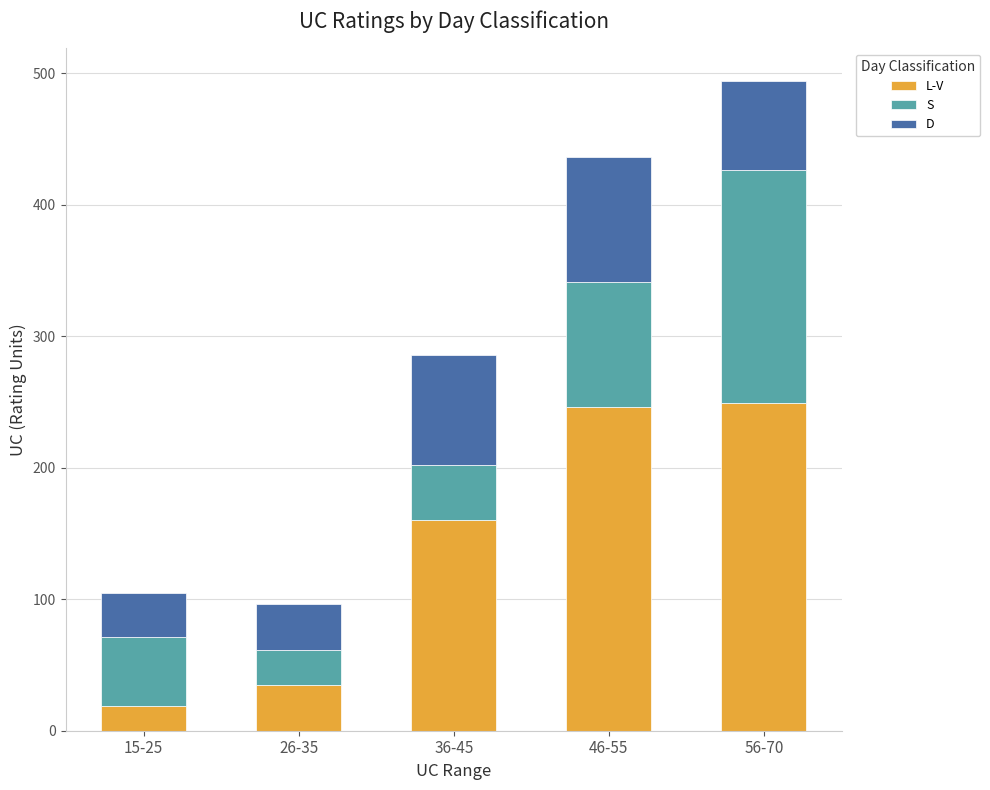

What is the highest value of the L-V series?

249